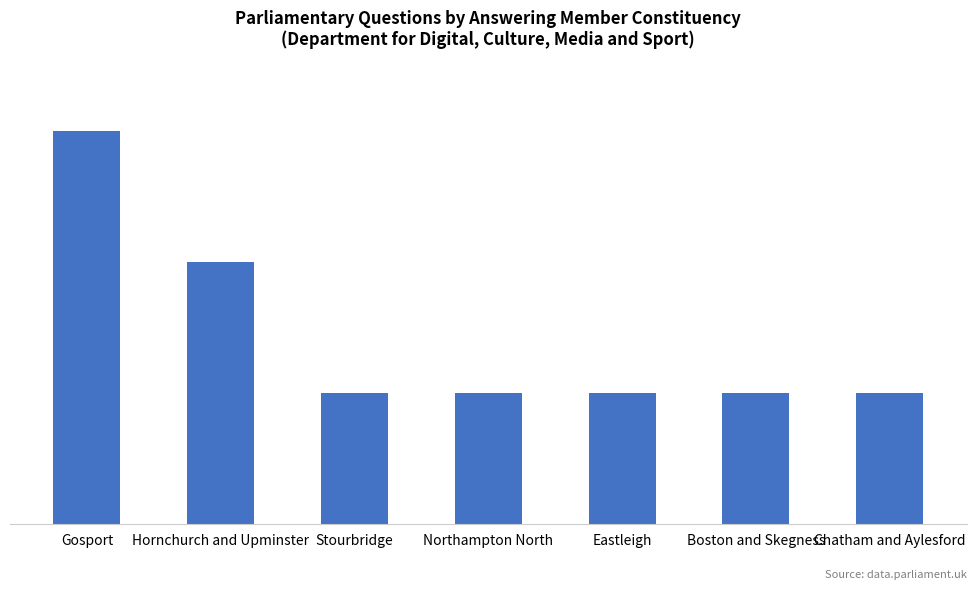

At which category does the chart reach its peak across all series?

Gosport